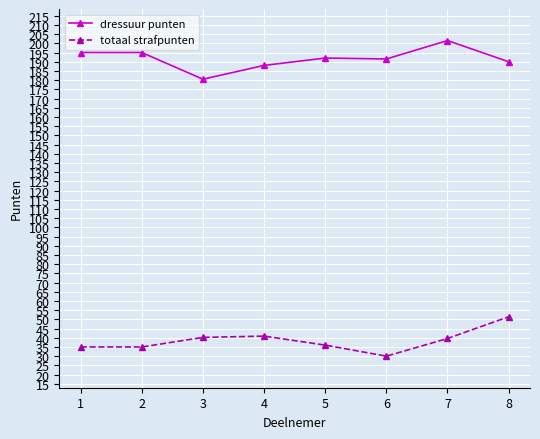

True or false: dressuur punten and totaal strafpunten cross at least once.

False